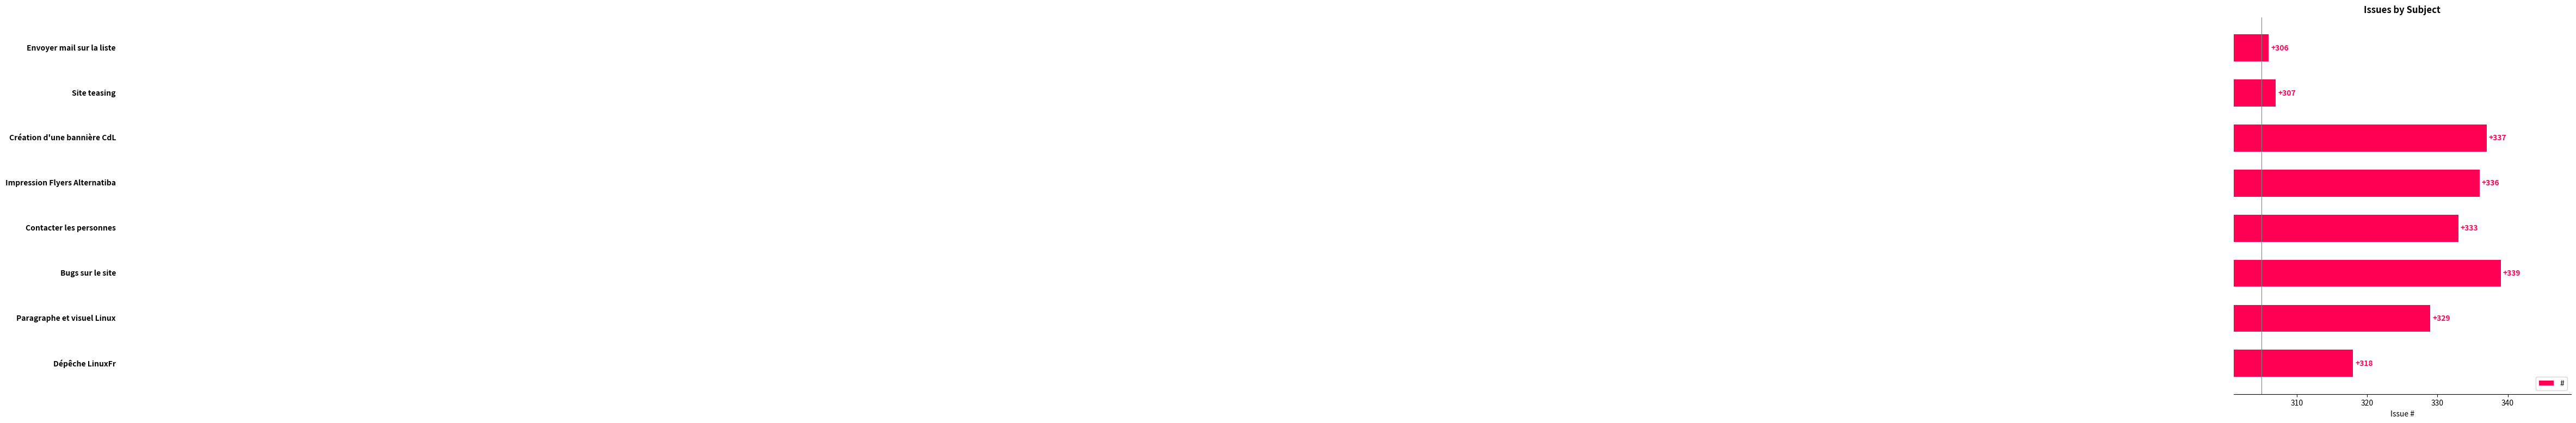

What is the maximum value shown in the chart?

339